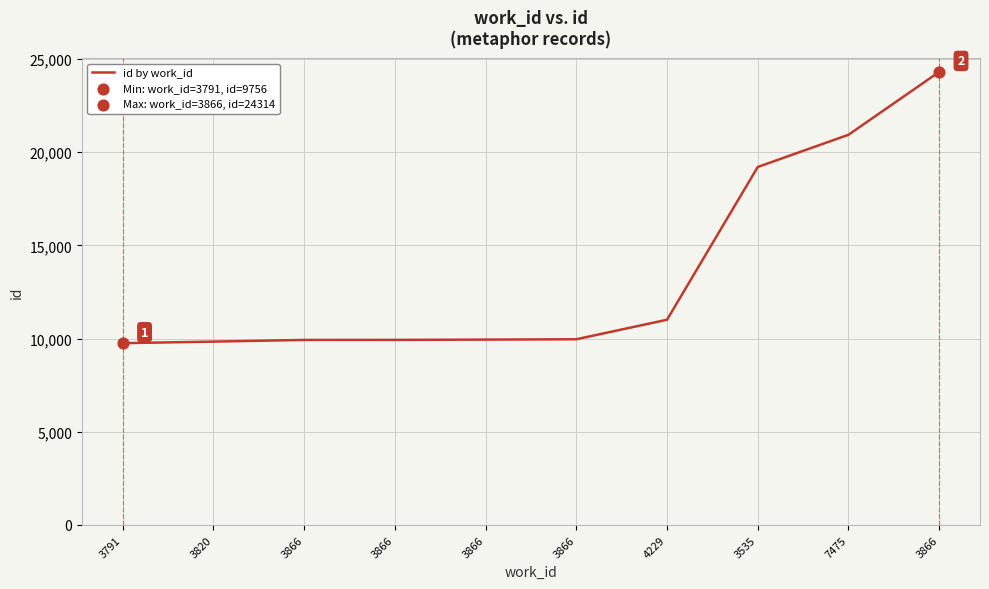

How many lines are shown in the chart?

1